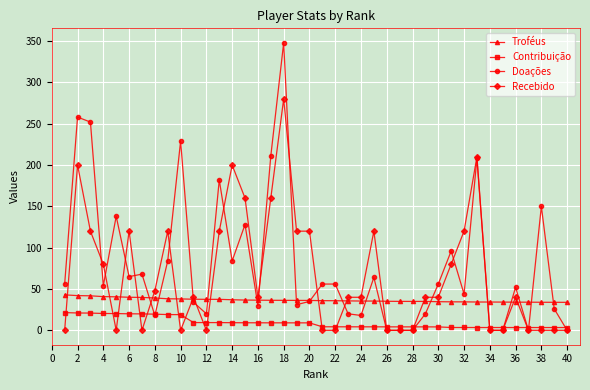

What is the maximum value shown in the chart?

348.0